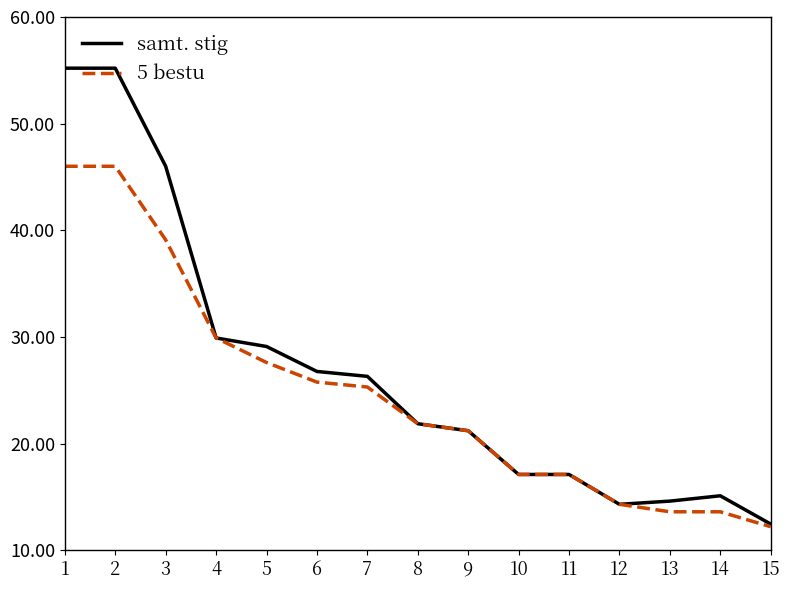

Does the chart display data point markers on the line(s)?

No